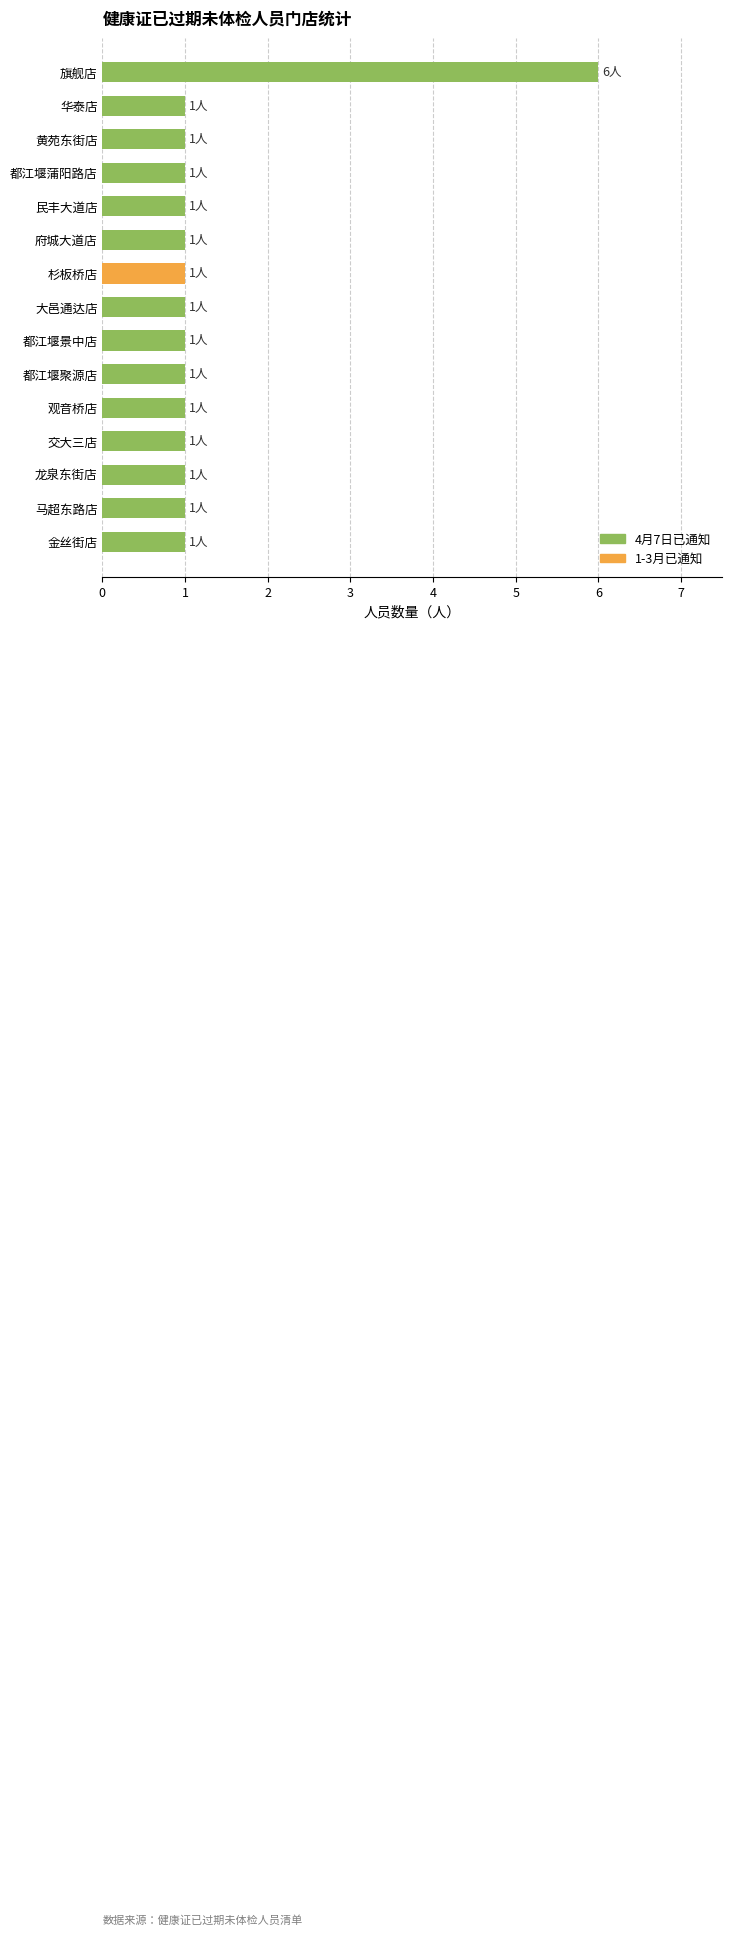

What is the maximum value shown in the chart?

6